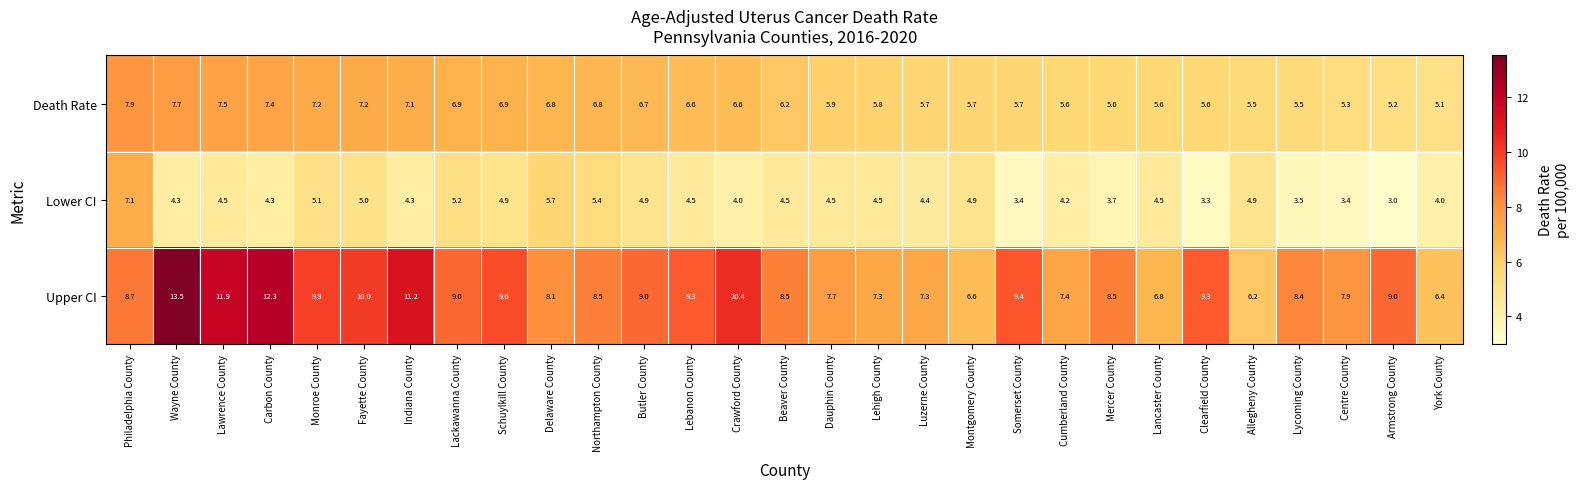

At which category is the sum across all series the highest?

Wayne County